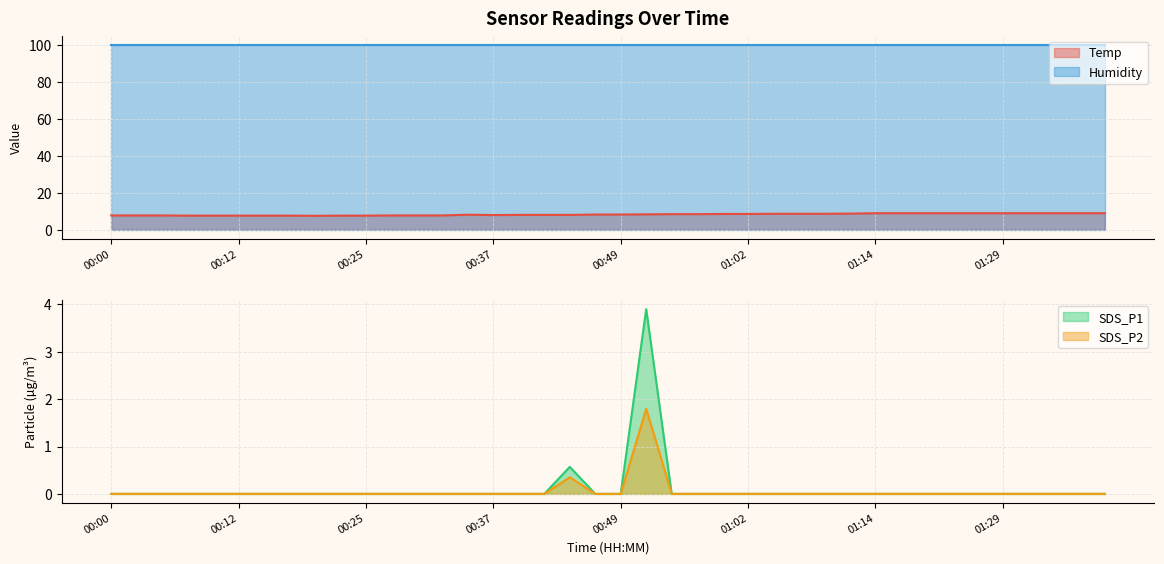

The value of SDS_P1 at 01:14 is 2.7. True or false?

False